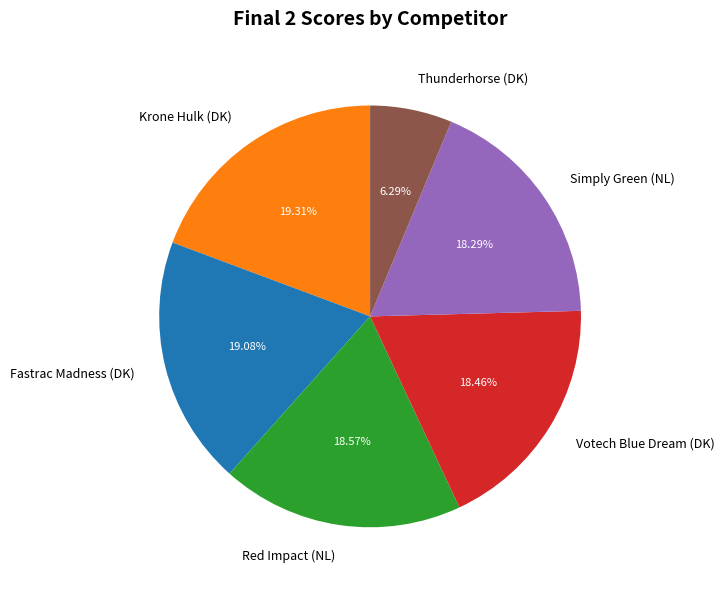

What percentage is the Fastrac Madness (DK) slice, to the nearest percent?

19%